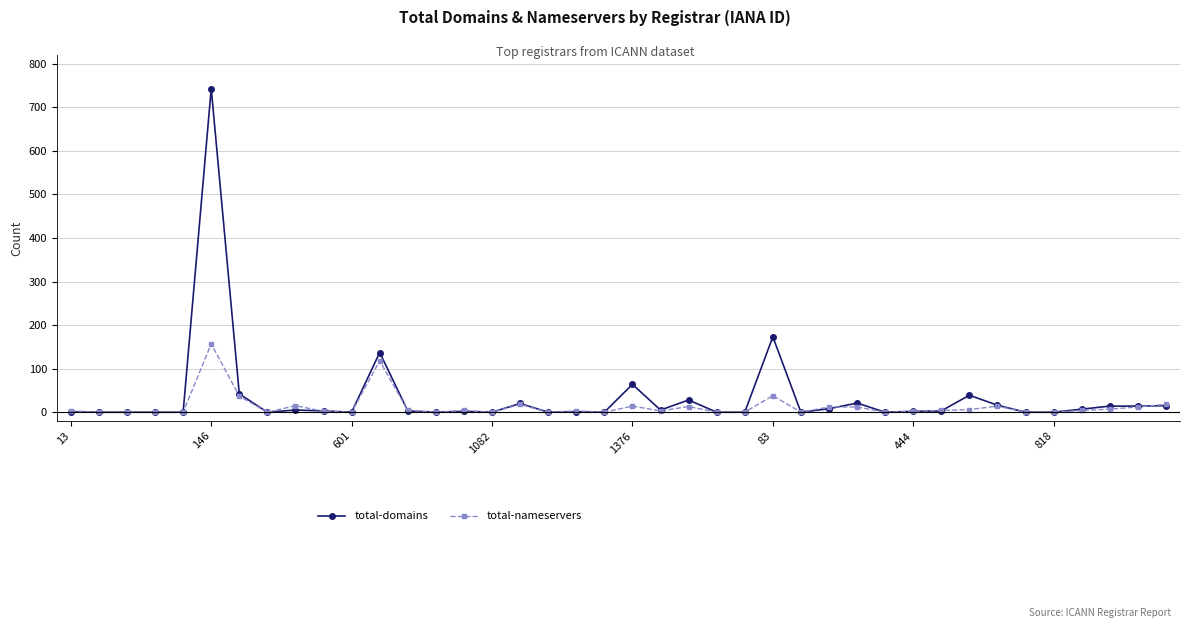

What is the highest value of the total-nameservers series?

157